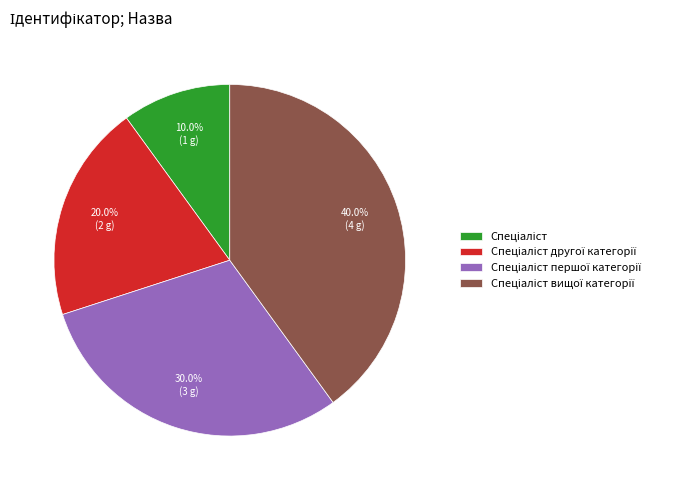

Is there any slice that represents more than half of the pie?

No